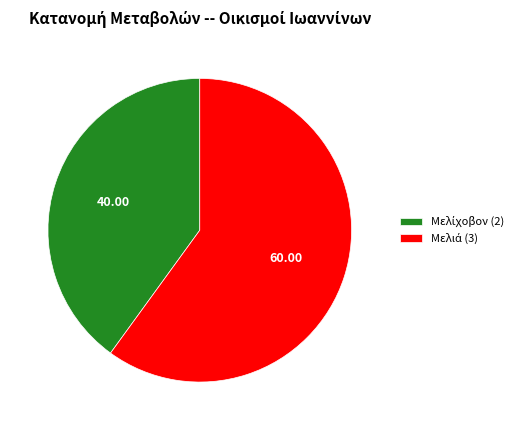

Does any single category account for the majority?

Yes